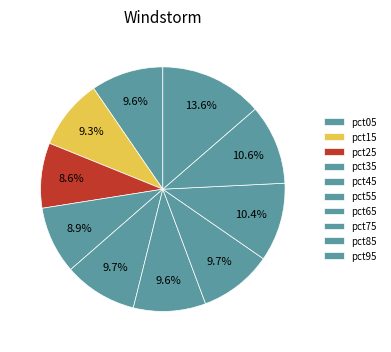

How many slices are in this pie chart?

10